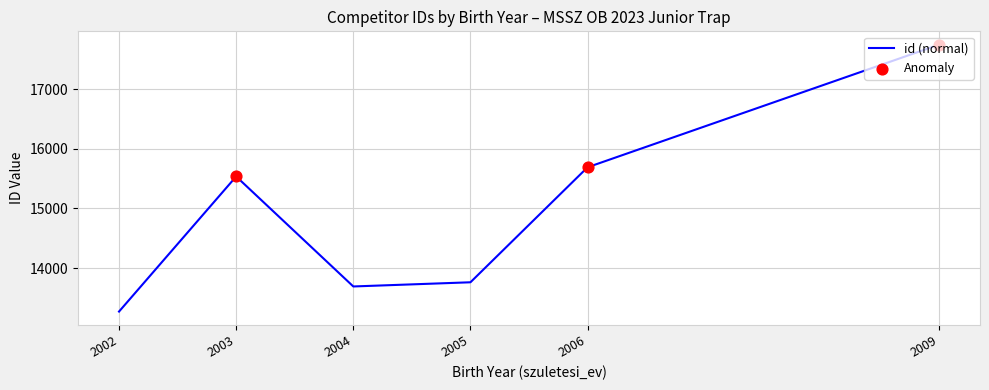

What is the ratio of the value at 2009 to the value at 2006?

1.1